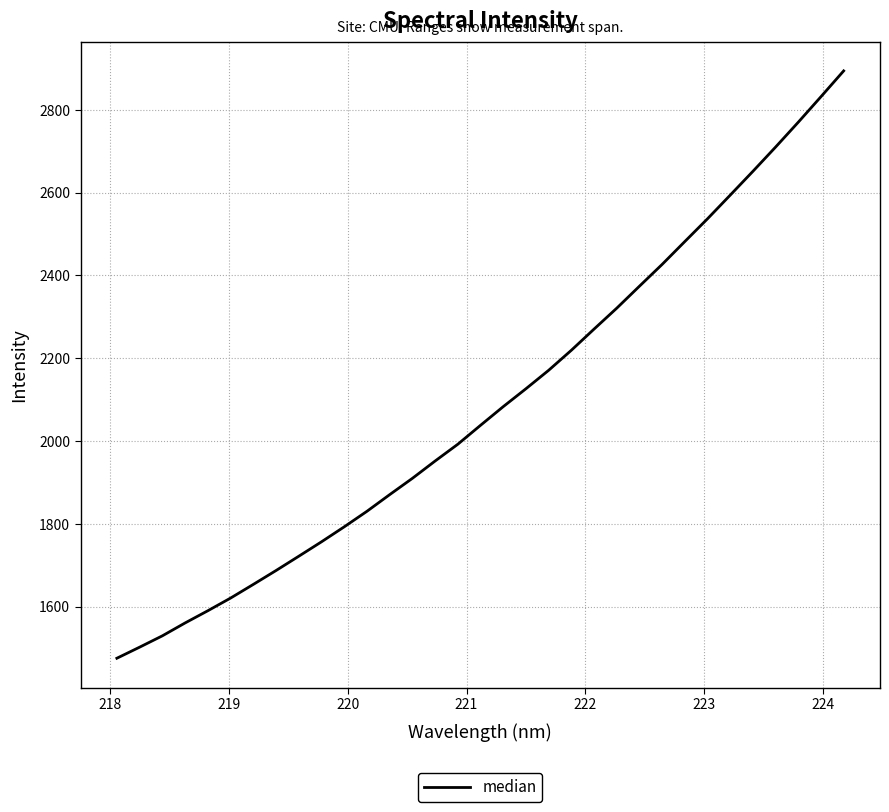

What is the difference between the maximum and minimum values?

1418.5